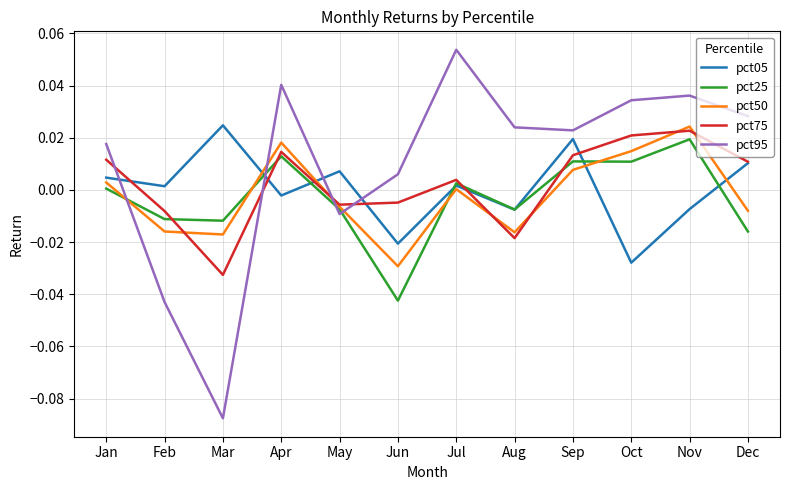

After their last crossing, which series has the higher values: pct95 or pct05?

pct95